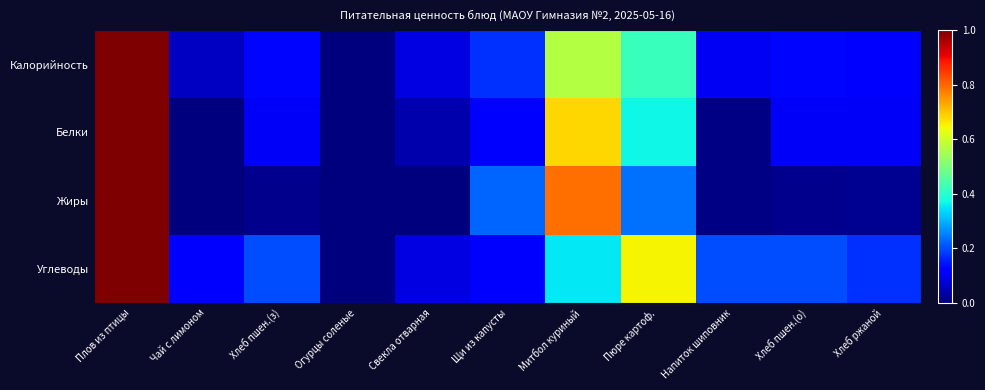

Rank the series at Чай с лимоном from highest to lowest value.

Углеводы, Калорийность, Белки, Жиры